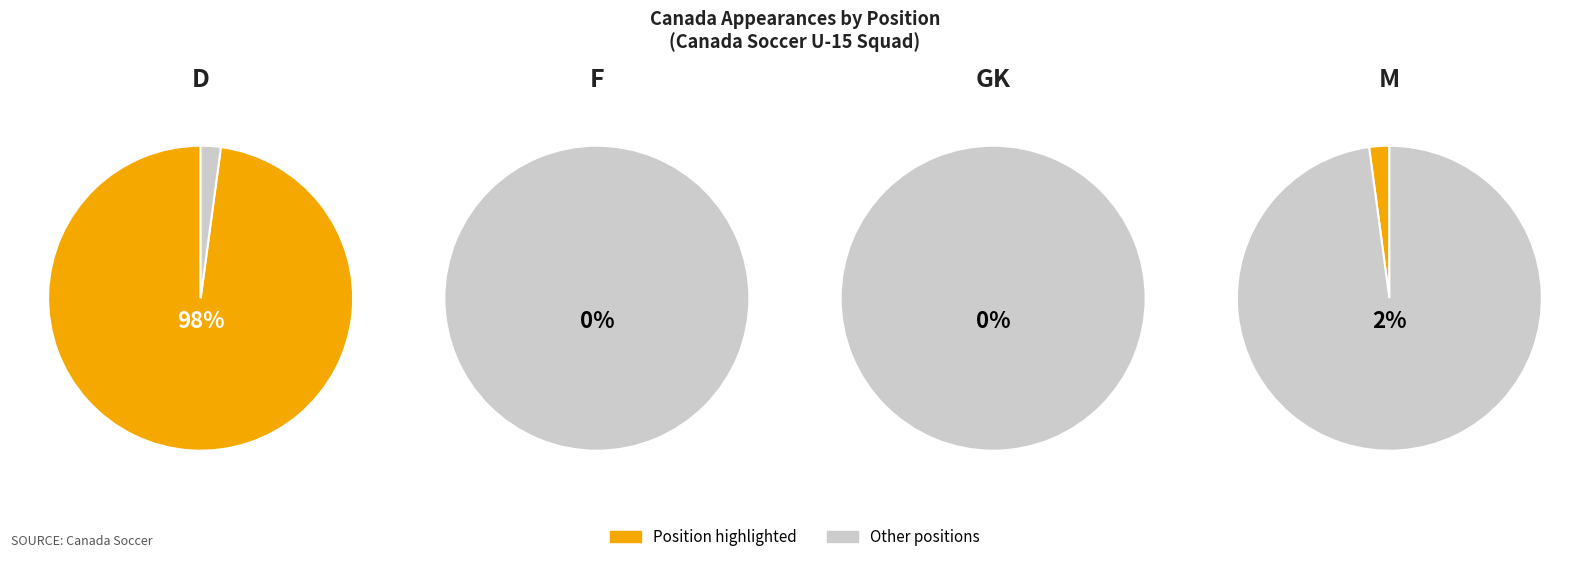

To the nearest percent, what is the difference between the GK and M slice percentages?

2%